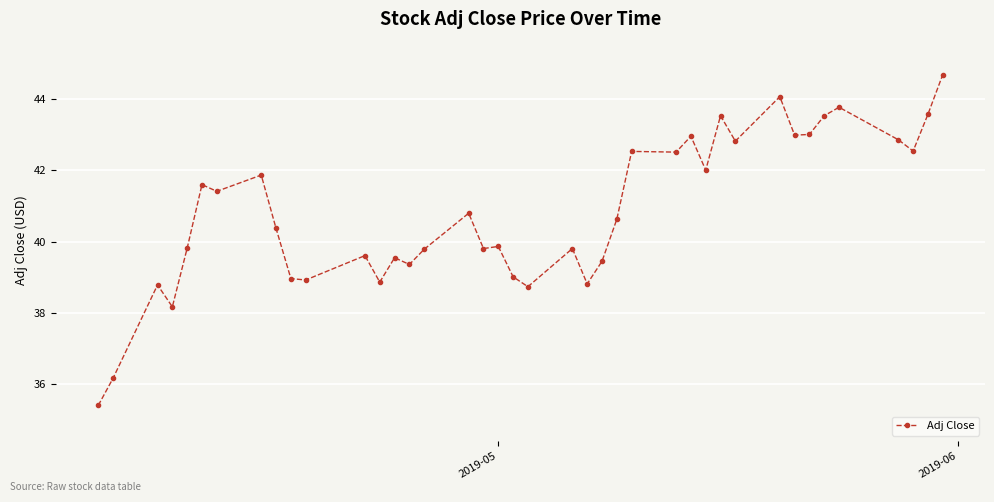

What is the maximum value shown in the chart?

44.7